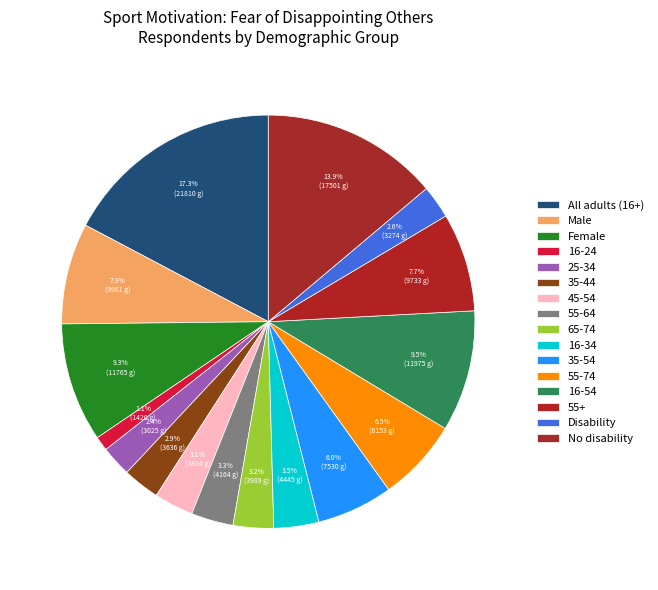

Count the number of slices in the pie.

16